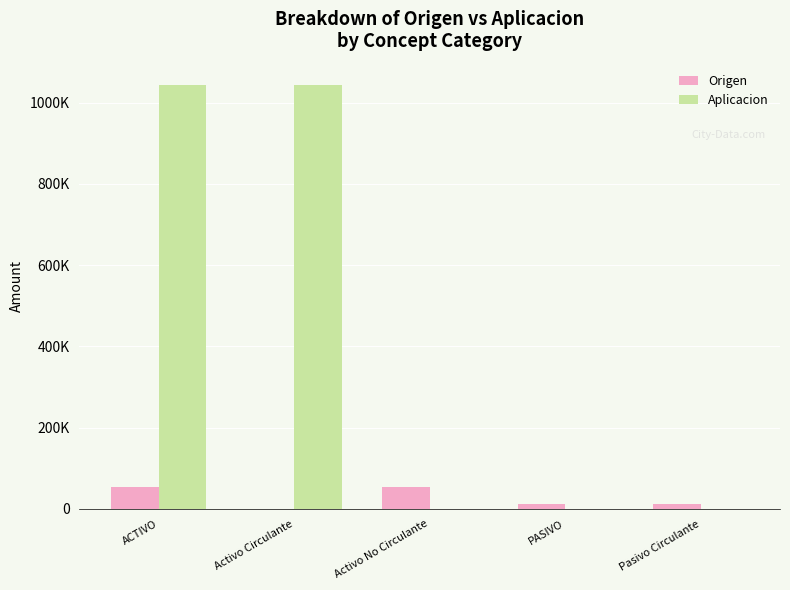

The value of Aplicacion at Pasivo Circulante is -355699.6. True or false?

False